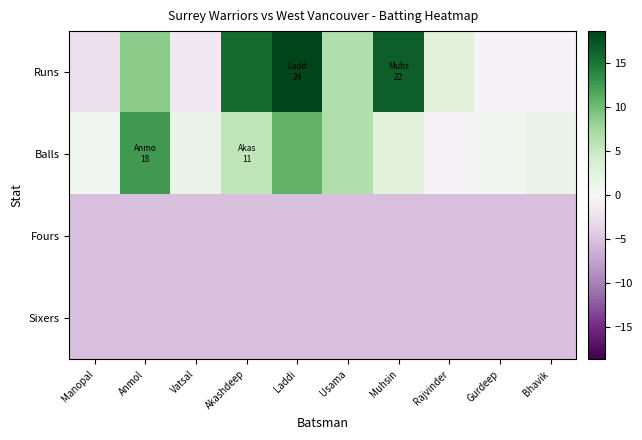

Which series has the largest total across all categories?

Runs